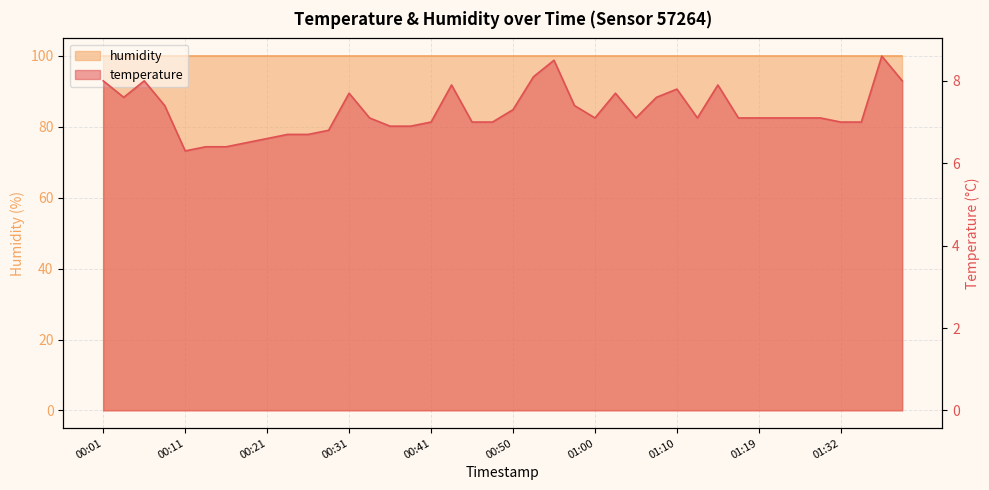

What is the difference between the maximum and second lowest values?

2.2